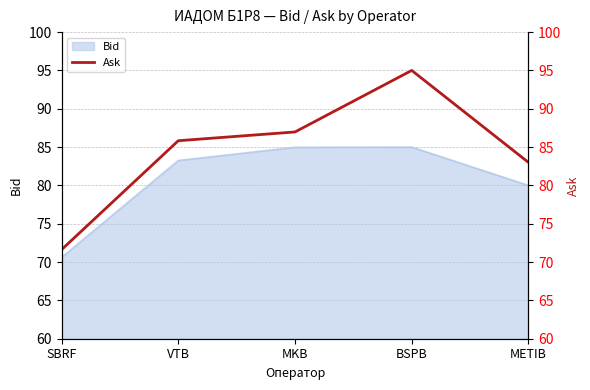

What is the value of the 2nd point from the left?

85.8